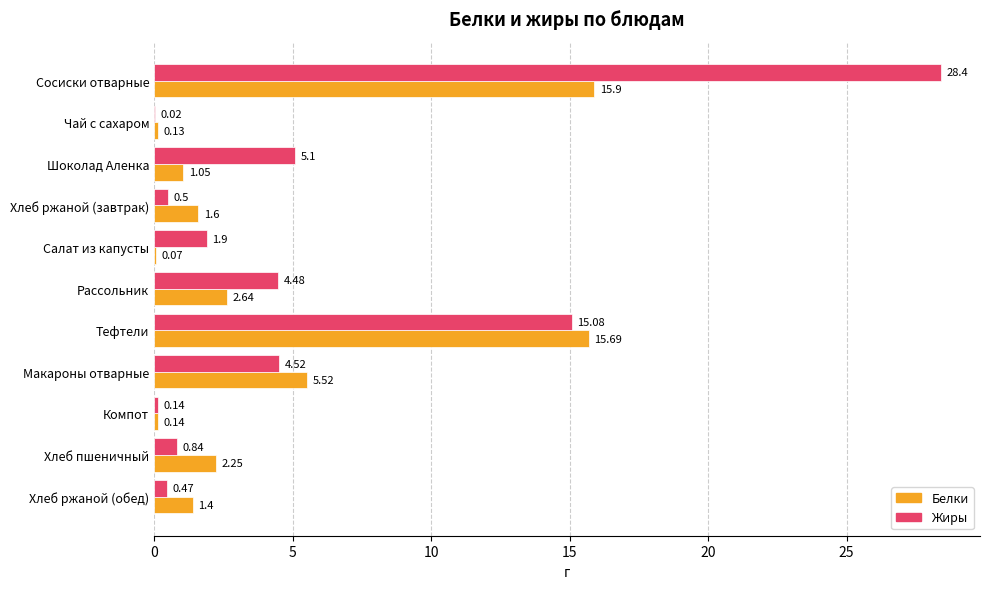

At which label is Жиры closest to 14?

Тефтели